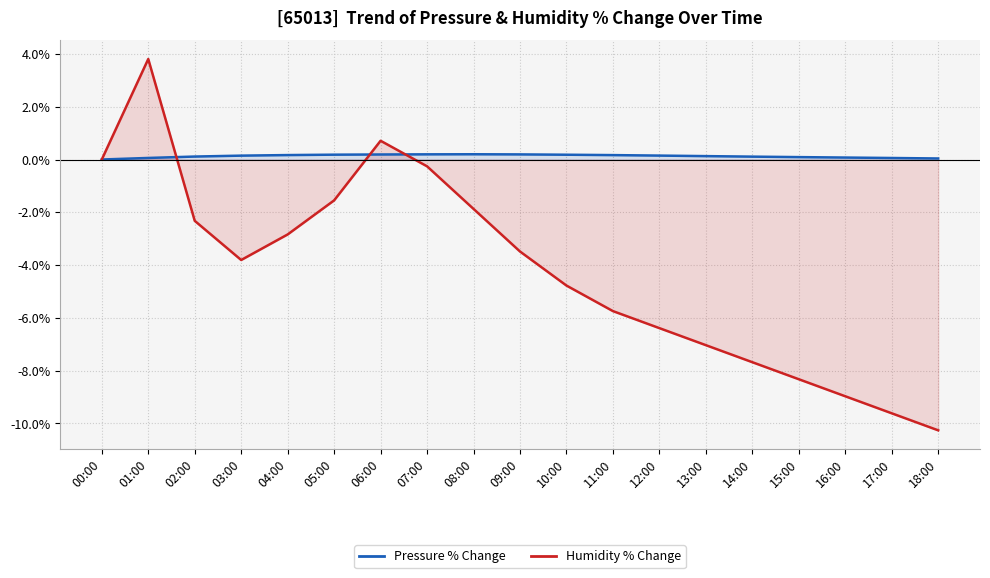

Which series has the widest spread of values?

Humidity % Change